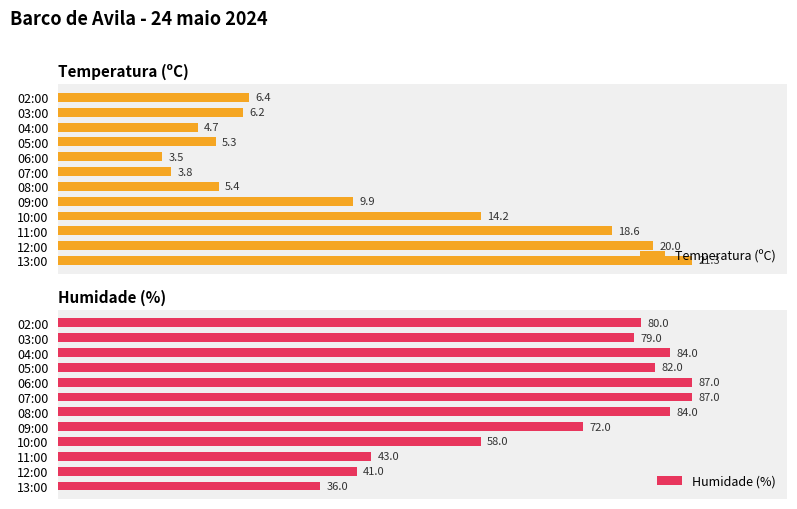

At which label does Temperatura (ºC) reach its minimum?

06:00